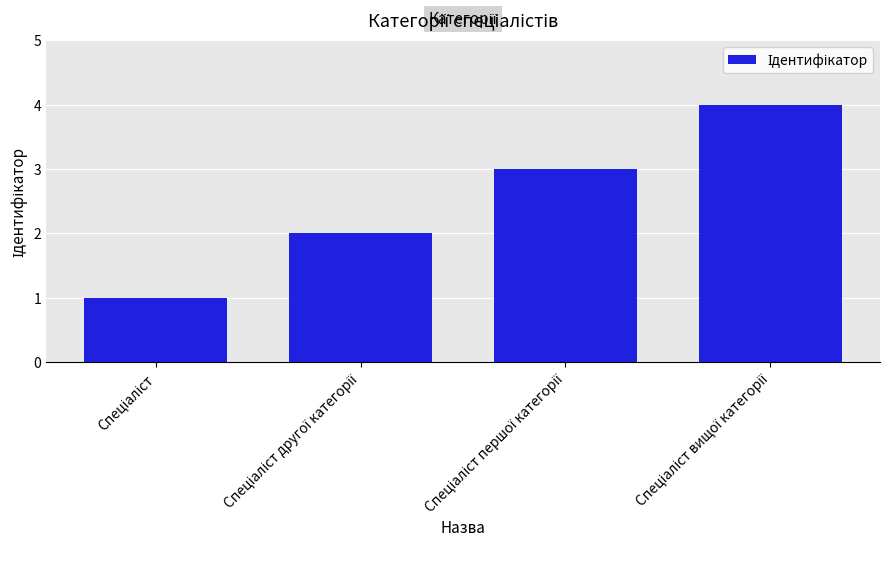

What is the difference between the maximum and minimum values?

3